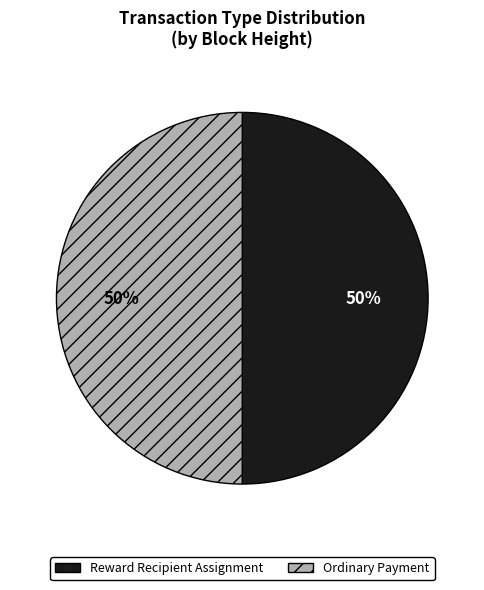

Approximately how many times larger is the value at Reward Recipient Assignment compared to Ordinary Payment?

1.0